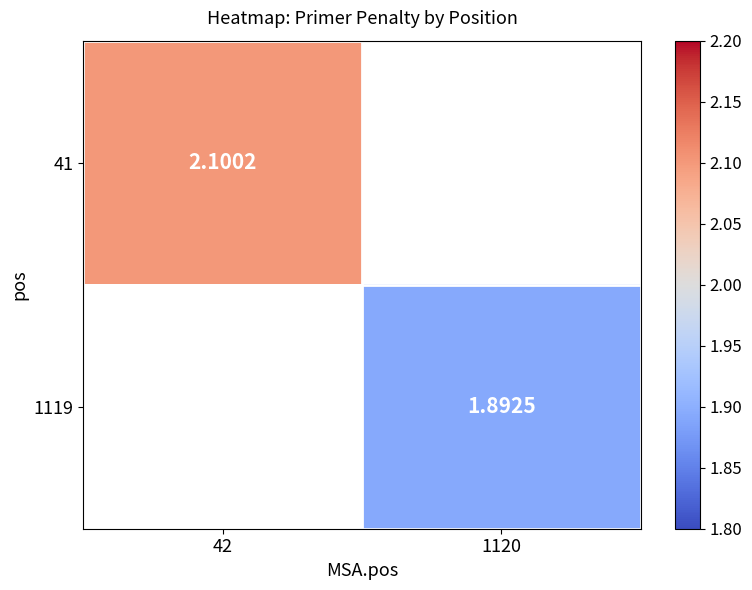

List the series in order of their peak value, highest first.

41, 1119